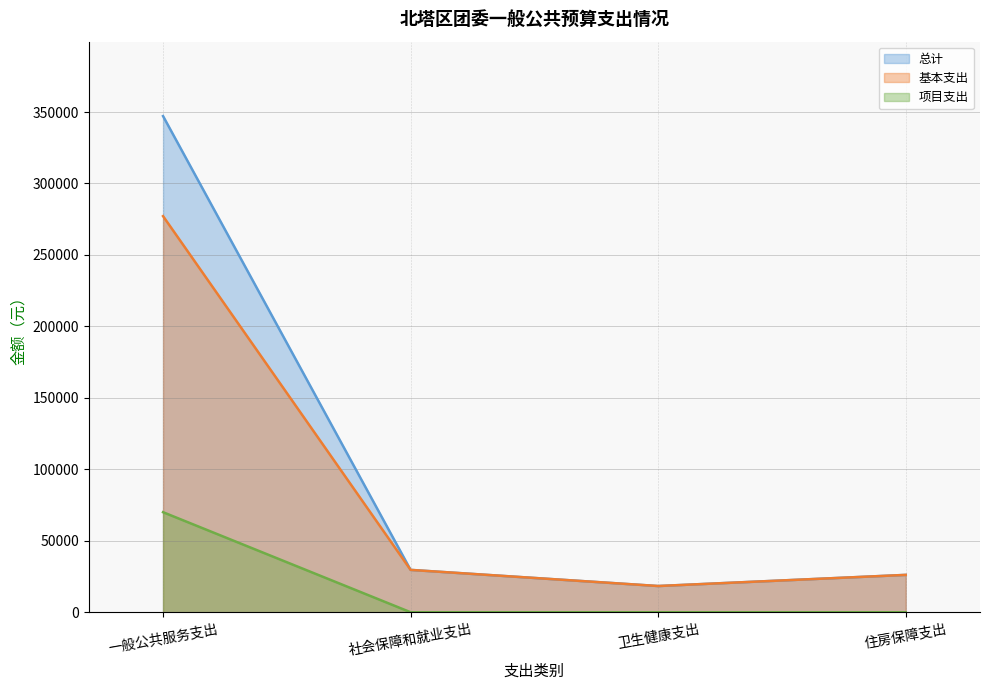

Count the number of data series in this chart.

3